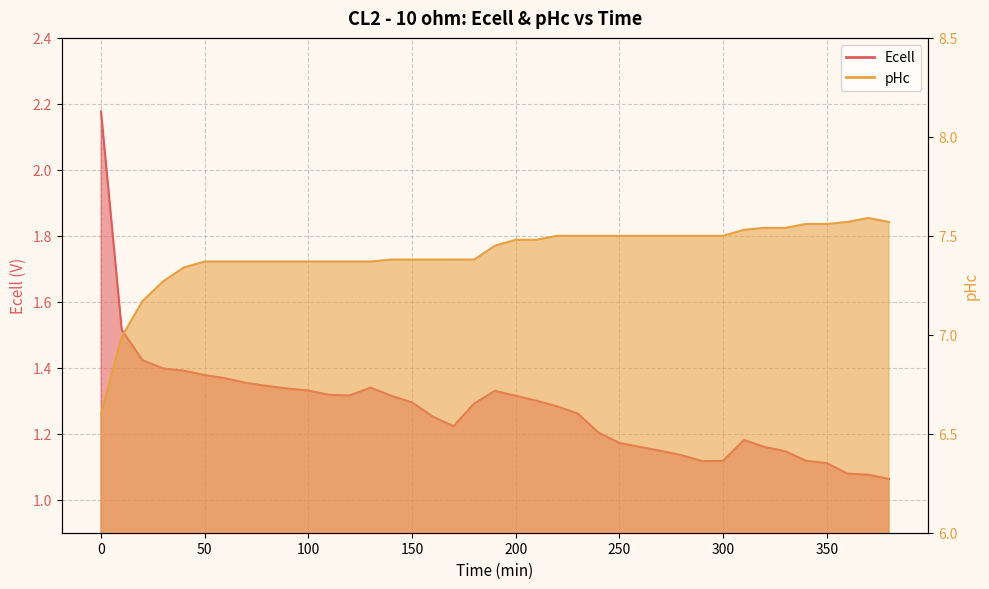

What is the approximate value of pHc at 180?

7.4